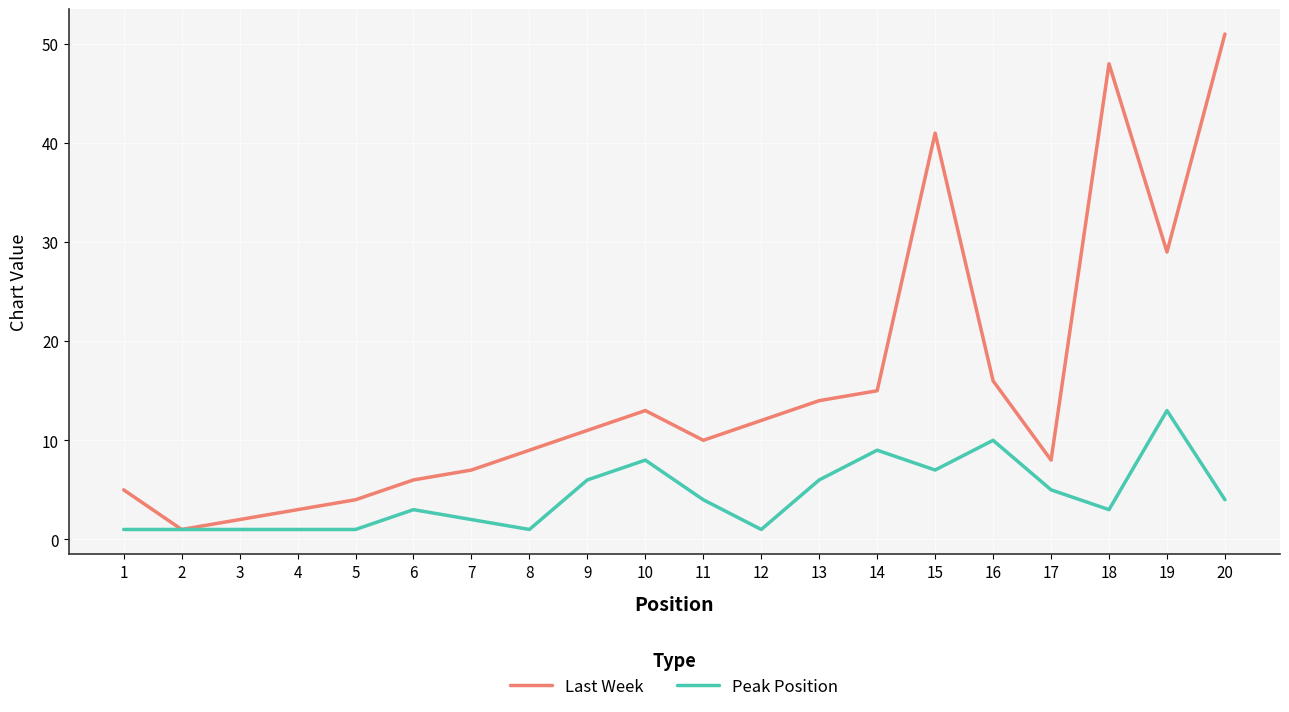

Which series has the largest total across all categories?

Last Week